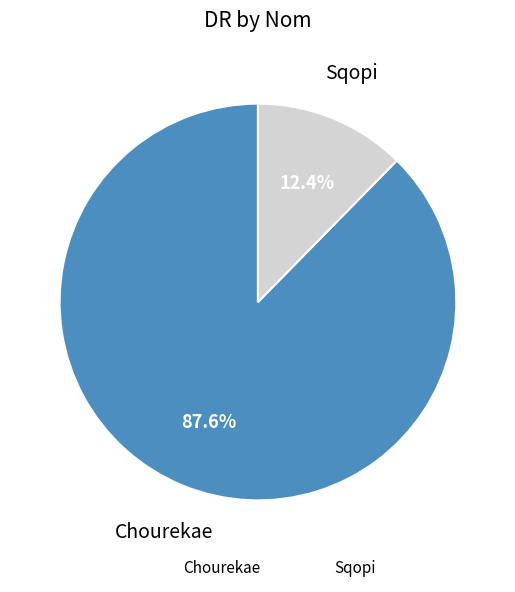

Between Sqopi and Chourekae, which is larger?

Chourekae